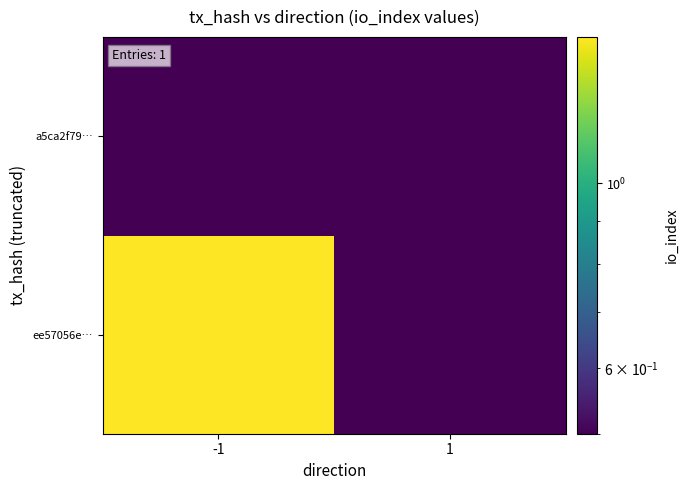

At which category is the sum across all series the highest?

-1